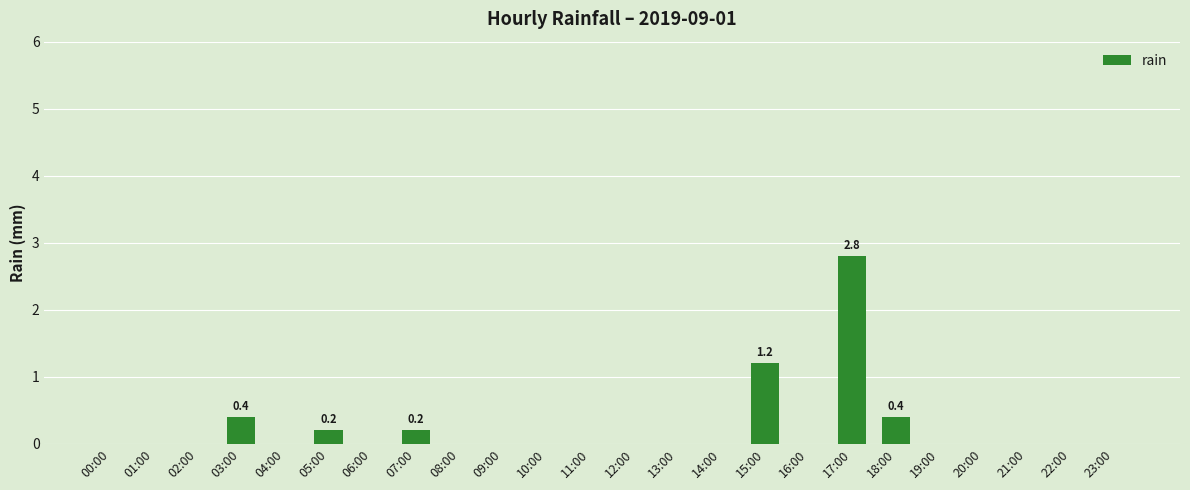

At which category does the chart reach its peak across all series?

17:00